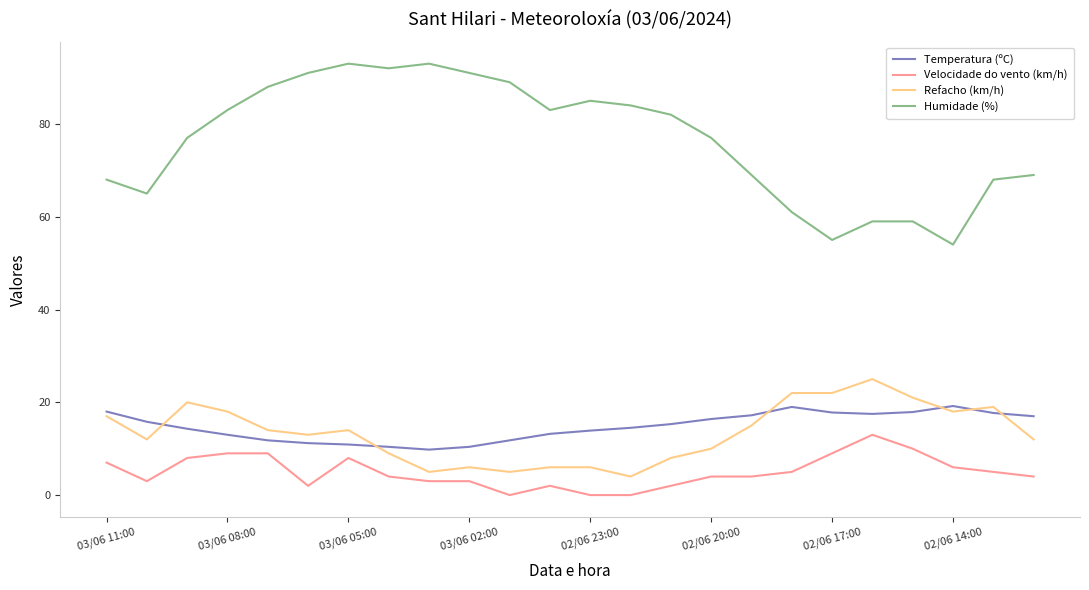

Which series has the widest spread of values?

Humidade (%)